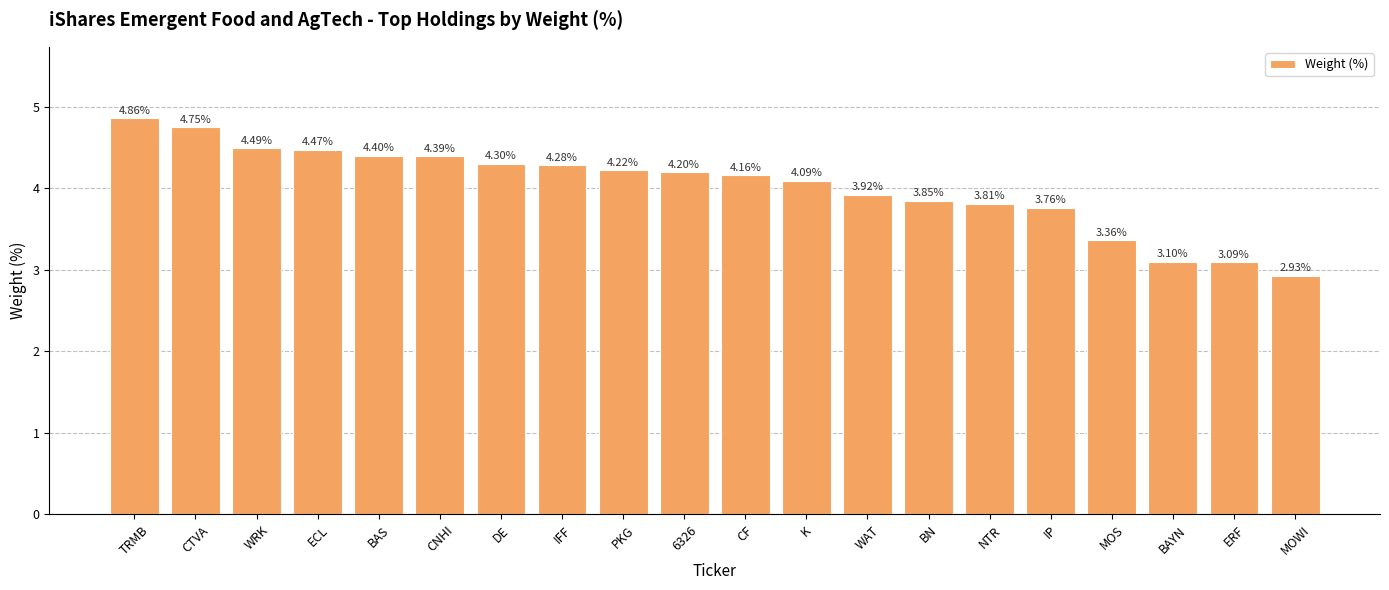

At which category does the chart reach its minimum across all series?

MOWI